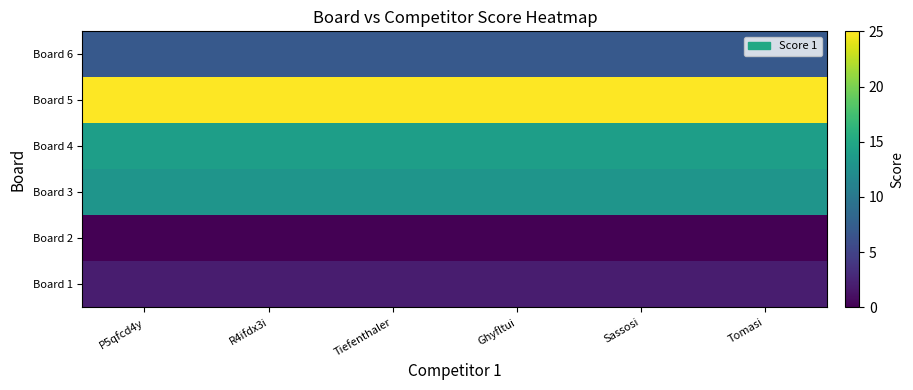

Which category has the highest value across all series?

P5qfcd4y